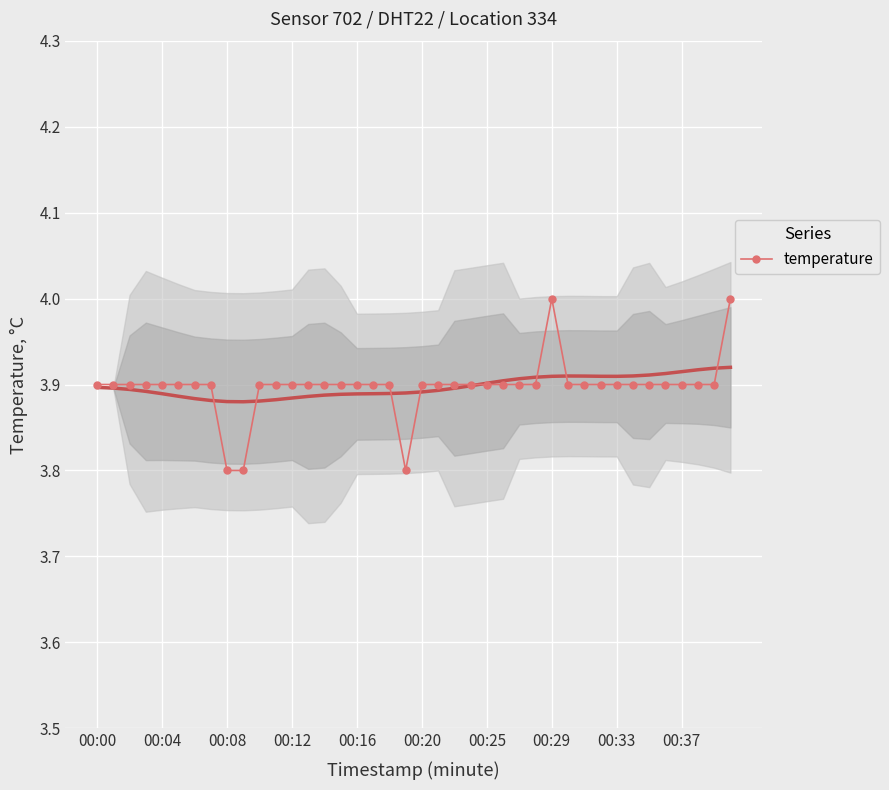

True or false: temperature has more than 0 points higher than both neighbors.

True